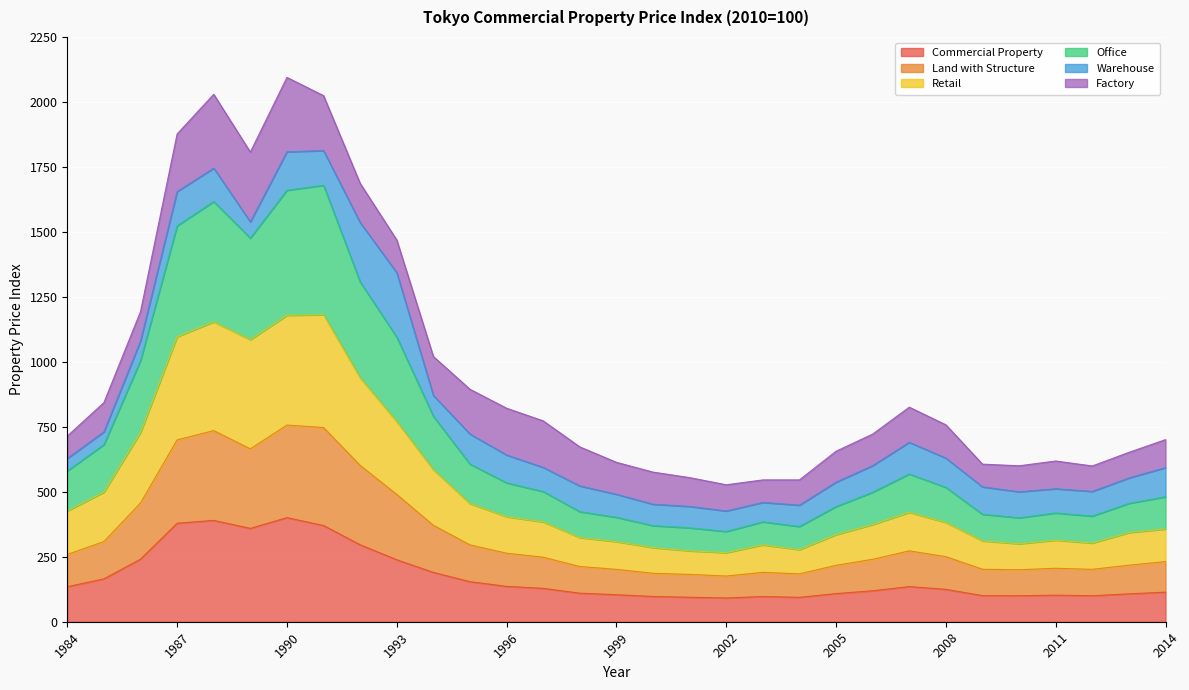

What is the smallest value displayed?

91.5